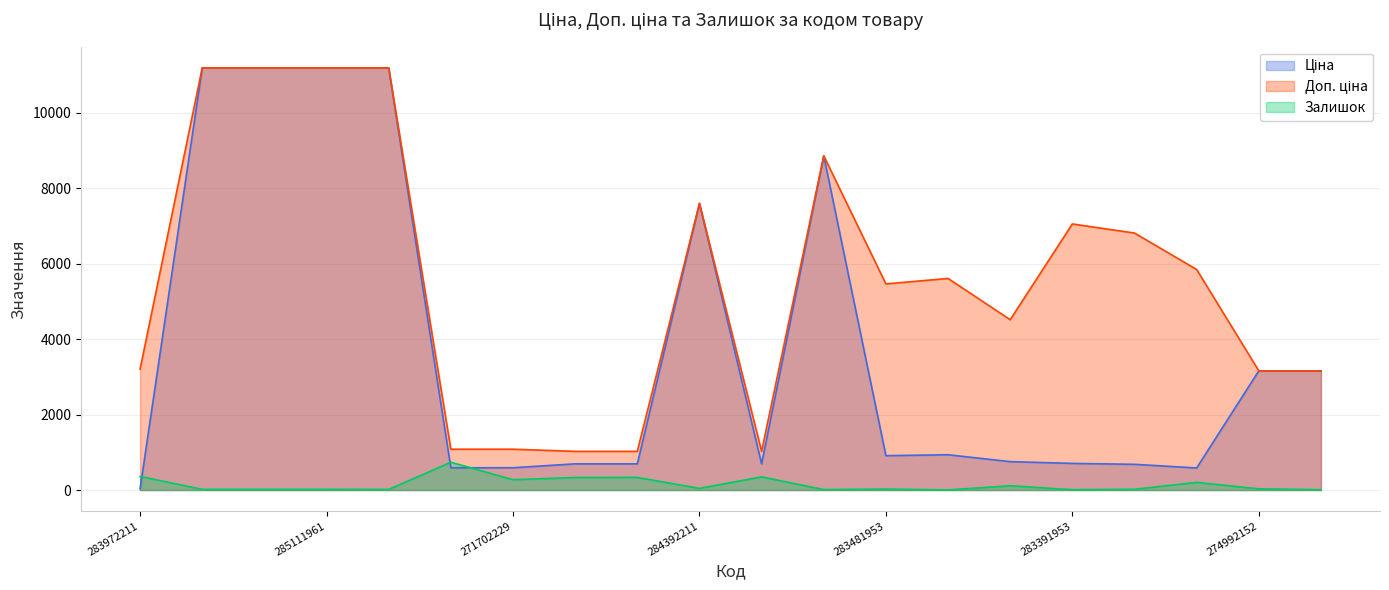

At 283421953, list the series in order from largest to smallest.

Доп. ціна, Ціна, Залишок